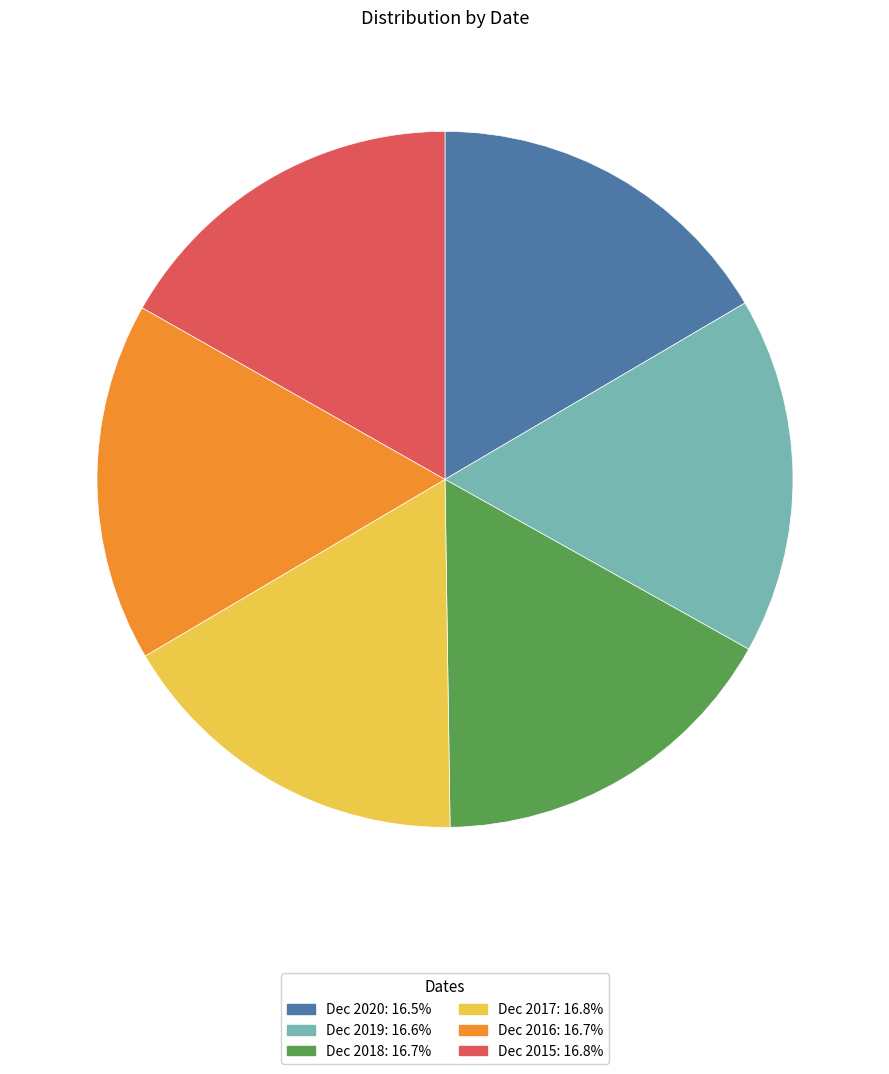

Approximately how many times larger is the value at Dec 2019 compared to Dec 2016?

1.0